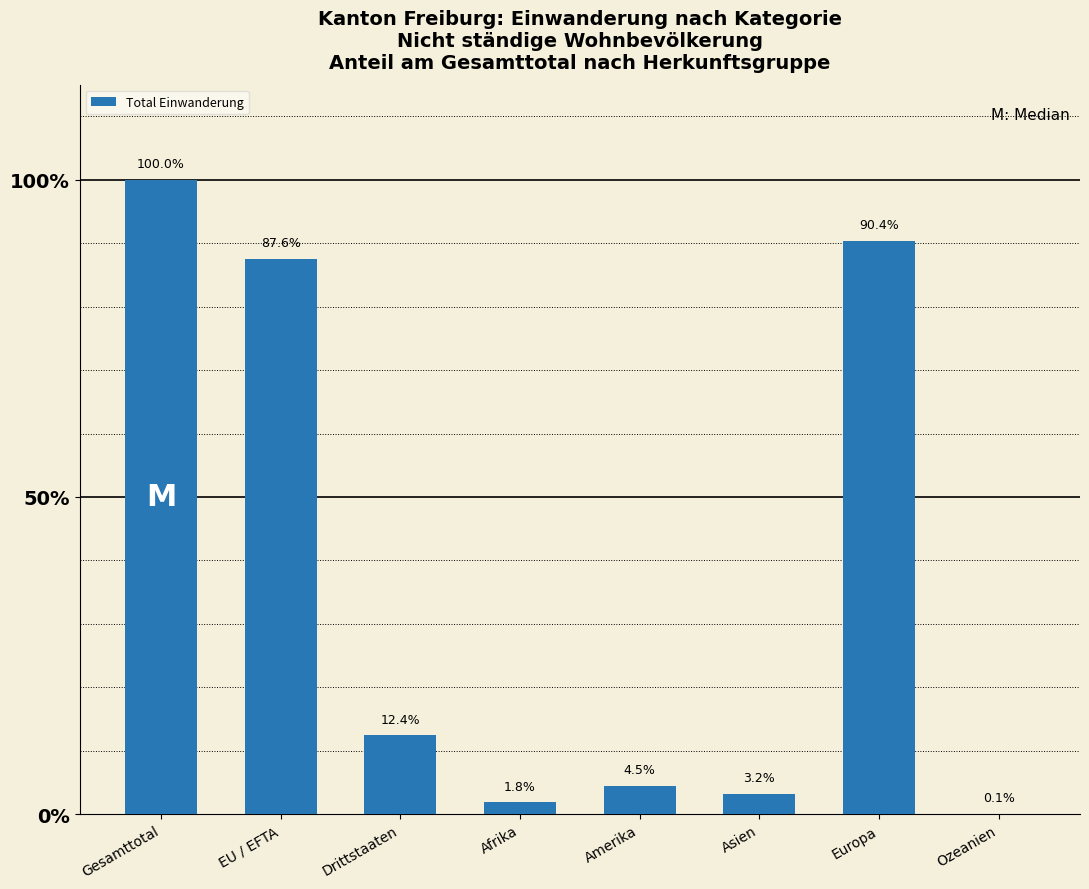

Approximately how many times larger is the value at Gesamttotal compared to Amerika?

22.2